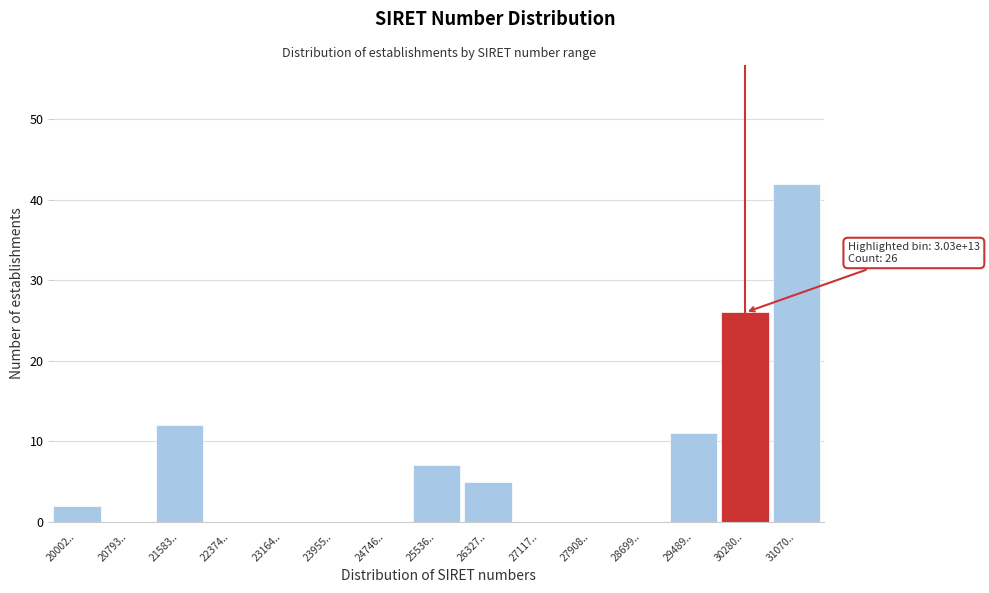

Reading right to left, extract all data points from this chart.

31070..=42	30280..=26	29489..=11	28699..=0	27908..=0	27117..=0	26327..=5	25536..=7	24746..=0	23955..=0	23164..=0	22374..=0	21583..=12	20793..=0	20002..=2